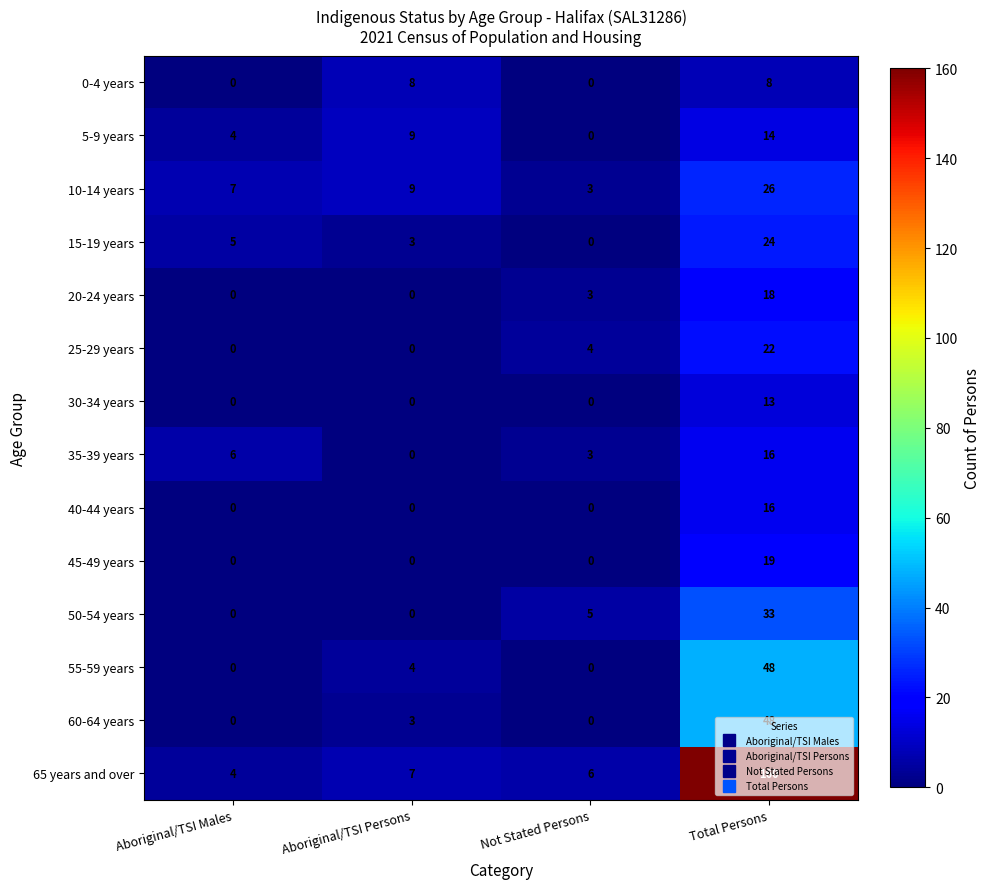

Which series has the largest total across all categories?

65 years and over